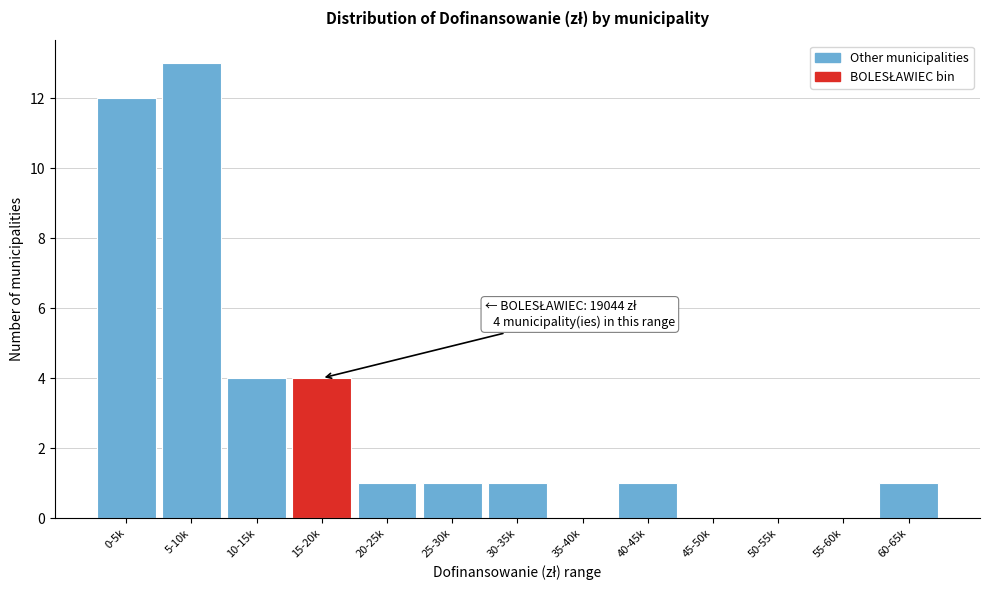

Reading left to right, extract all data points from this chart.

0-5k=12	5-10k=13	10-15k=4	15-20k=4	20-25k=1	25-30k=1	30-35k=1	35-40k=0	40-45k=1	45-50k=0	50-55k=0	55-60k=0	60-65k=1